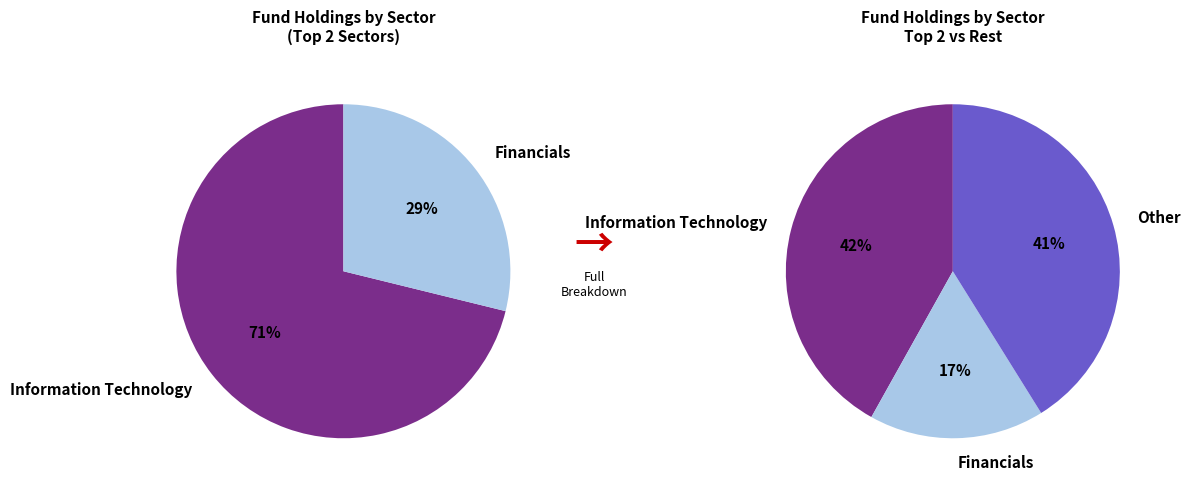

Does any single category account for the majority?

No